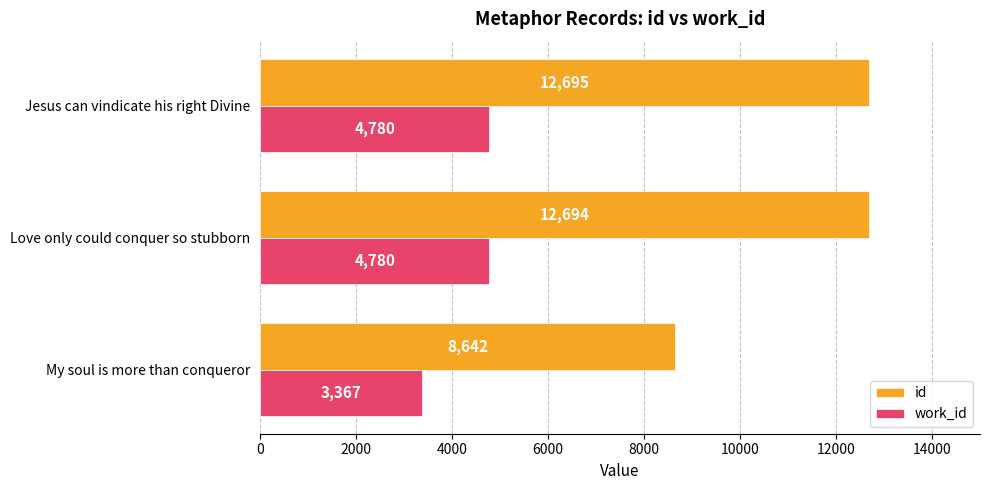

What are all the series names shown in the legend?

id, work_id